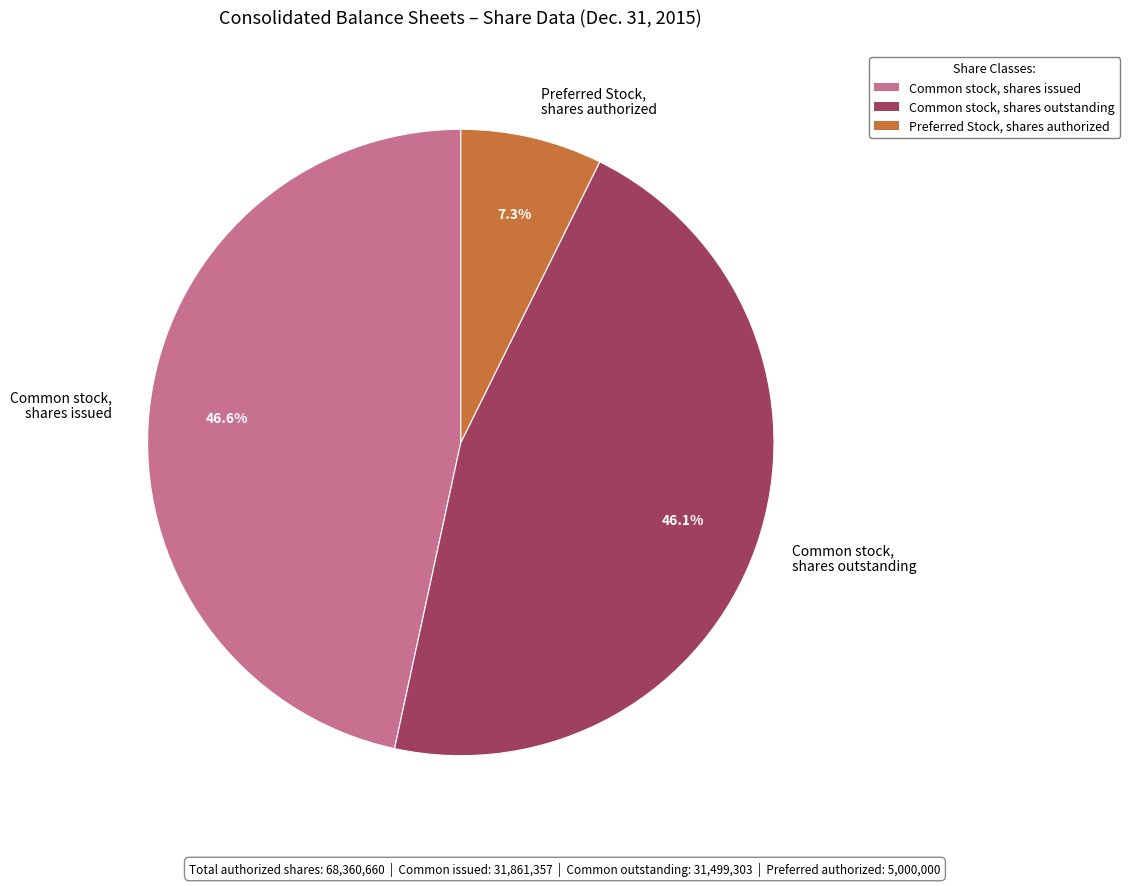

Is there a majority slice in this chart?

No